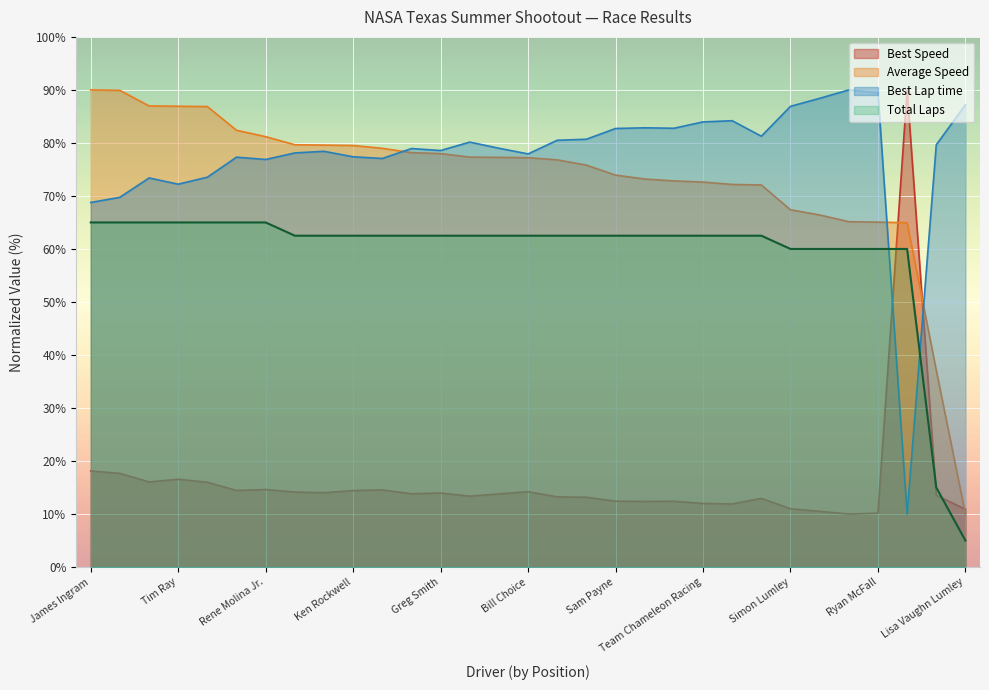

Reading right to left, what are all the values shown in this chart?

Total Laps: 5.0	15.0	60.0	60.0	60.0	60.0	60.0	62.5	62.5	62.5	62.5	62.5	62.5	62.5	62.5	62.5	62.5	62.5	62.5	62.5	62.5	62.5	62.5	62.5	65.0	65.0	65.0	65.0	65.0	65.0	65.0
Best Lap time: 87.2	79.6	10.0	89.5	90.0	88.4	86.9	81.3	84.2	84.0	82.8	82.8	82.7	80.7	80.5	77.9	79.0	80.2	78.6	78.9	77.1	77.4	78.4	78.1	76.9	77.3	73.5	72.2	73.4	69.7	68.8
Best Speed: 10.9	13.6	90.0	10.2	10.0	10.5	11.0	12.9	11.9	12.0	12.4	12.4	12.4	13.2	13.2	14.2	13.8	13.4	14.0	13.8	14.5	14.4	14.0	14.1	14.6	14.4	16.0	16.6	16.1	17.7	18.1
Average Speed: 10.0	37.1	65.0	65.1	65.1	66.4	67.4	72.1	72.2	72.6	72.8	73.2	73.9	75.8	76.8	77.2	77.3	77.3	78.0	78.2	79.0	79.5	79.6	79.7	81.2	82.4	86.9	86.9	87.0	89.9	90.0